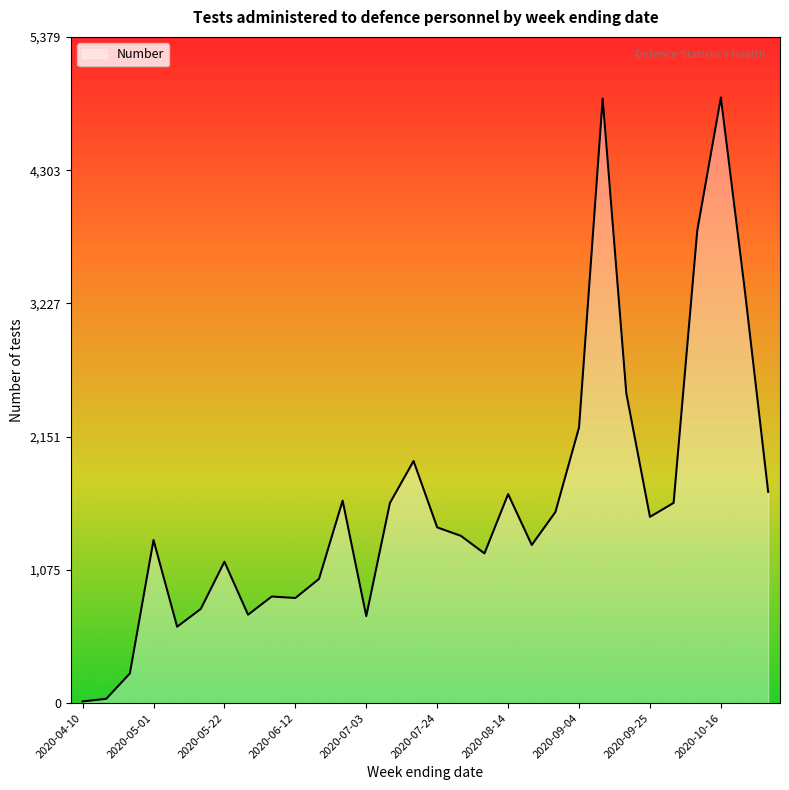

How many lines are shown in the chart?

1